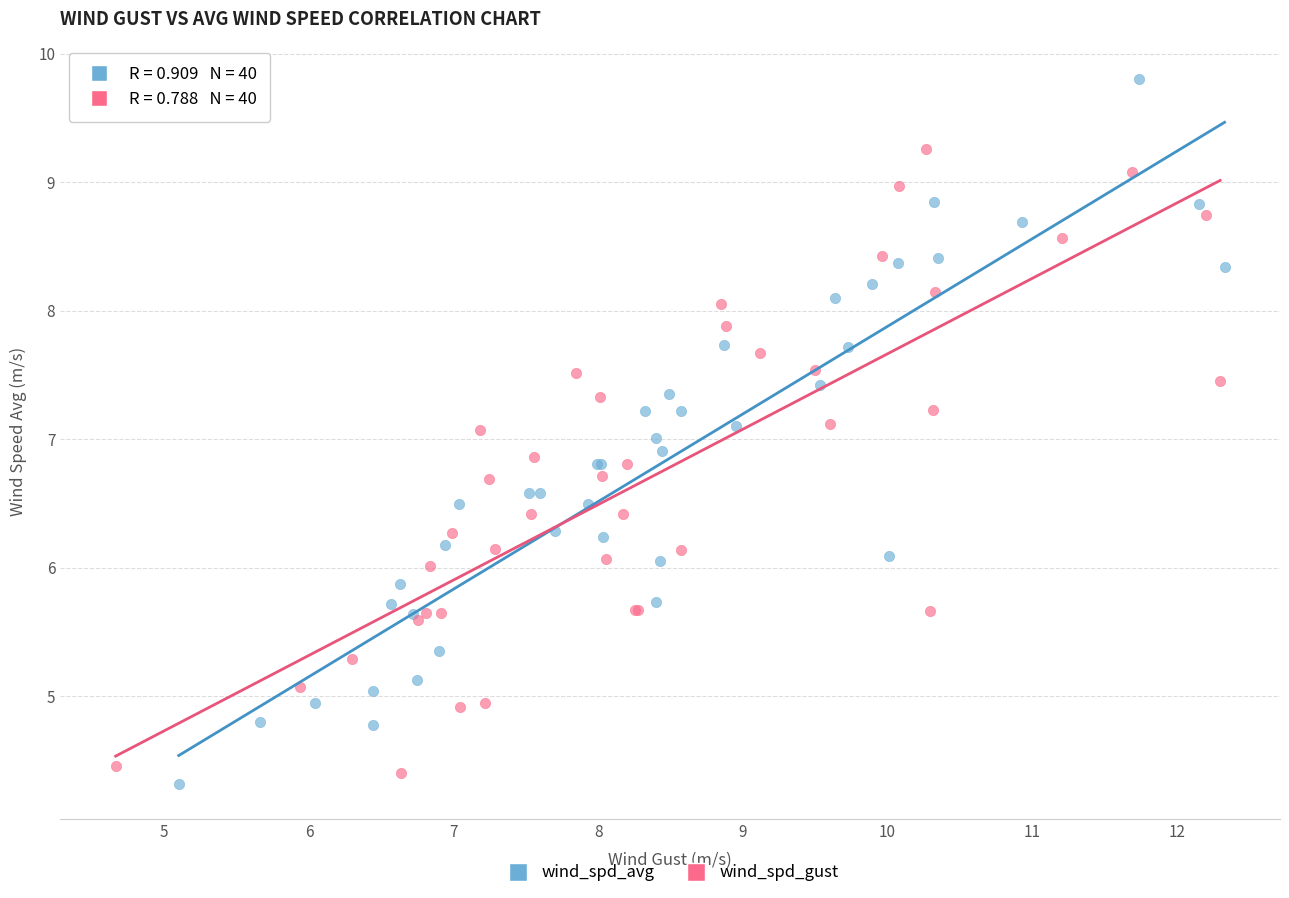

Which series has the largest Y range (max minus min)?

wind_spd_avg